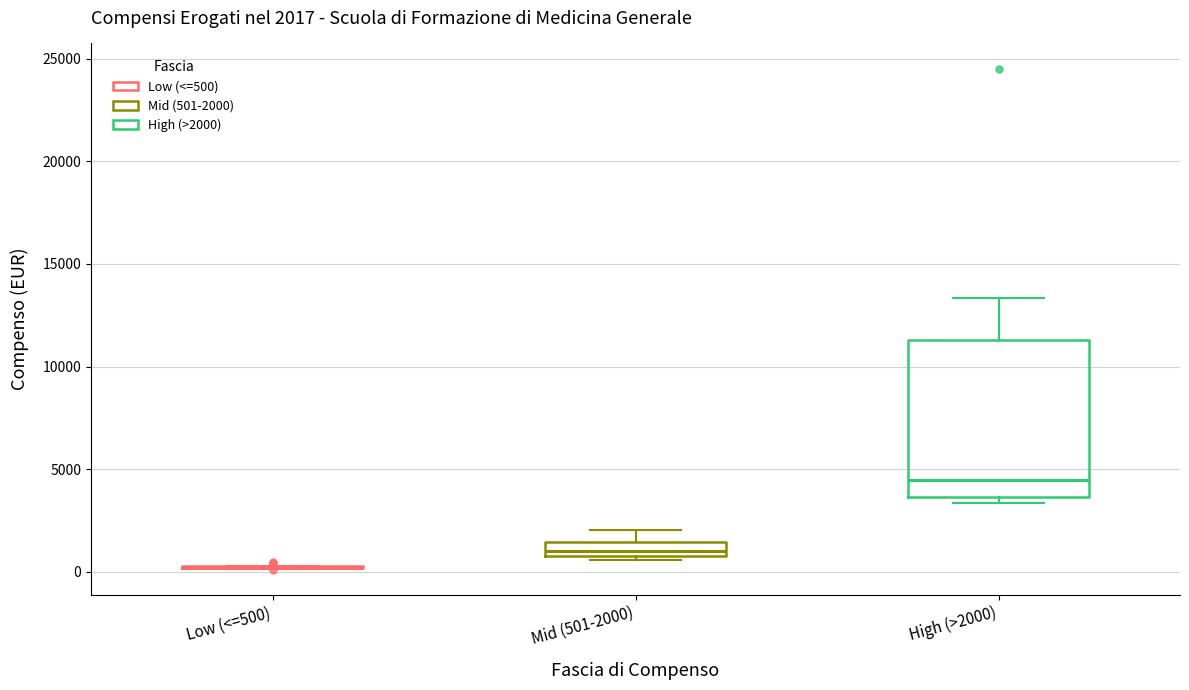

Comparing the boxes themselves (not the whiskers), which one is the tallest?

High (>2000)